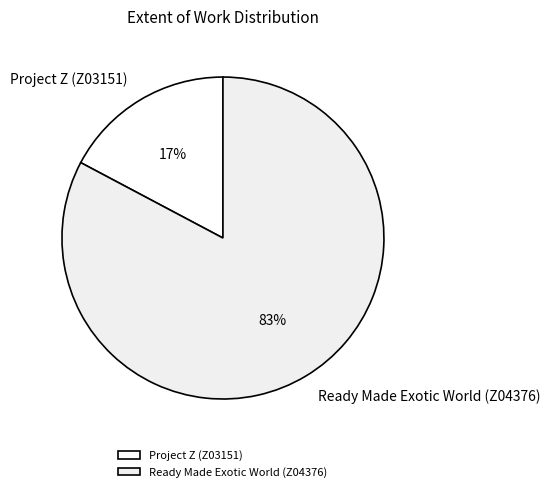

Which has a higher value, Project Z (Z03151) or Ready Made Exotic World (Z04376)?

Ready Made Exotic World (Z04376)